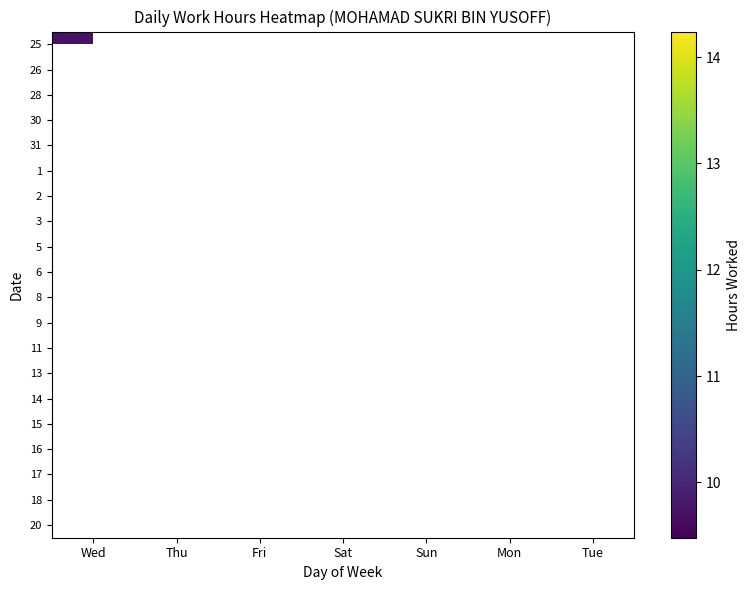

At how many categories does at least one series exceed 12?

1